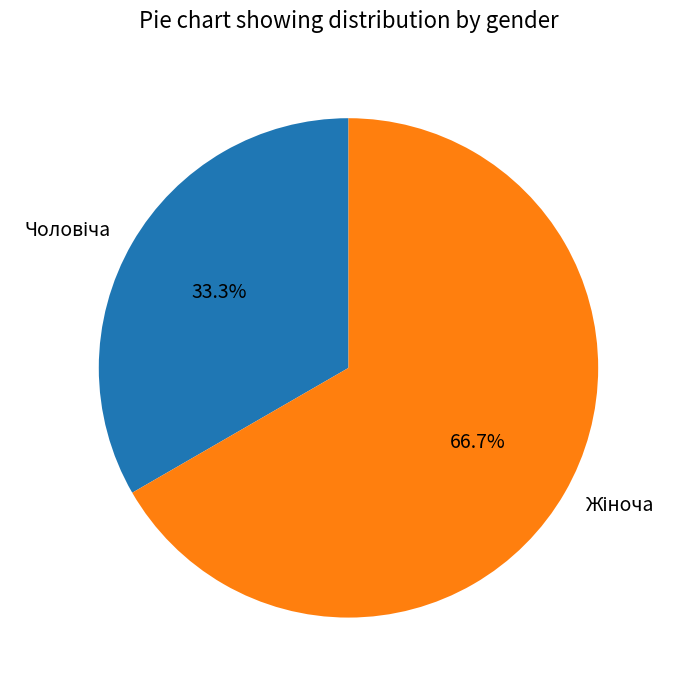

Is there any slice that represents more than half of the pie?

Yes